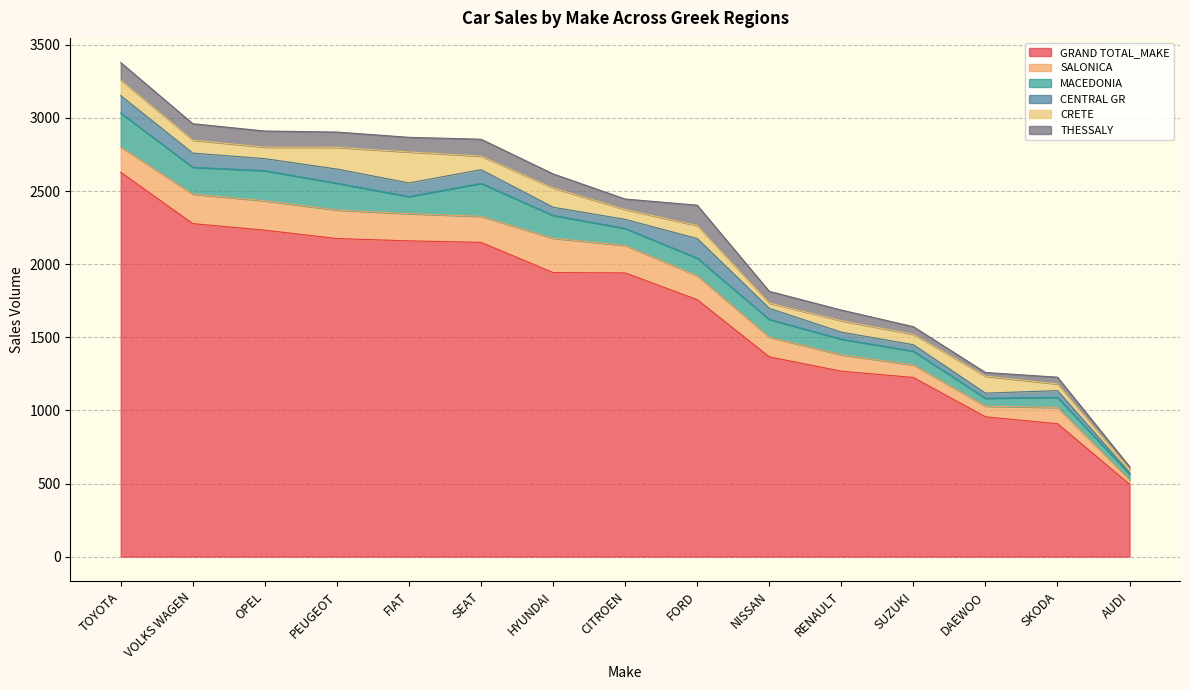

What is the difference between the SALONICA values at SEAT and DAEWOO?

105